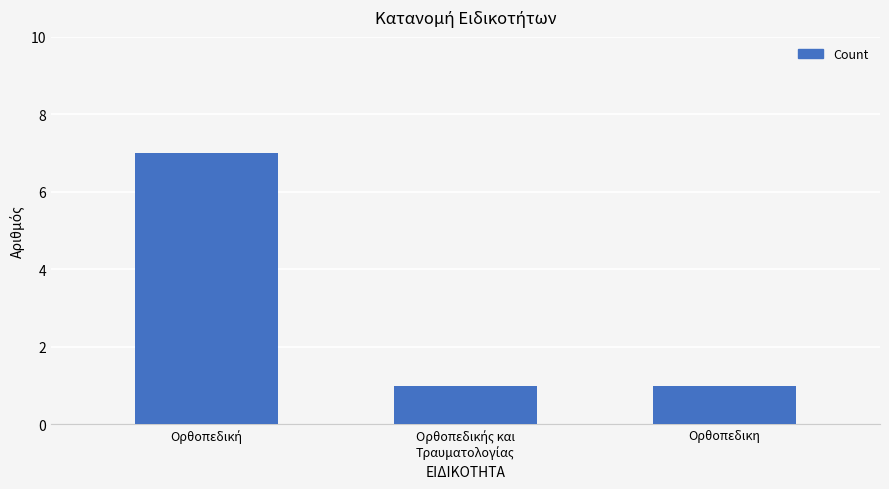

What is the difference between the maximum and minimum values?

6